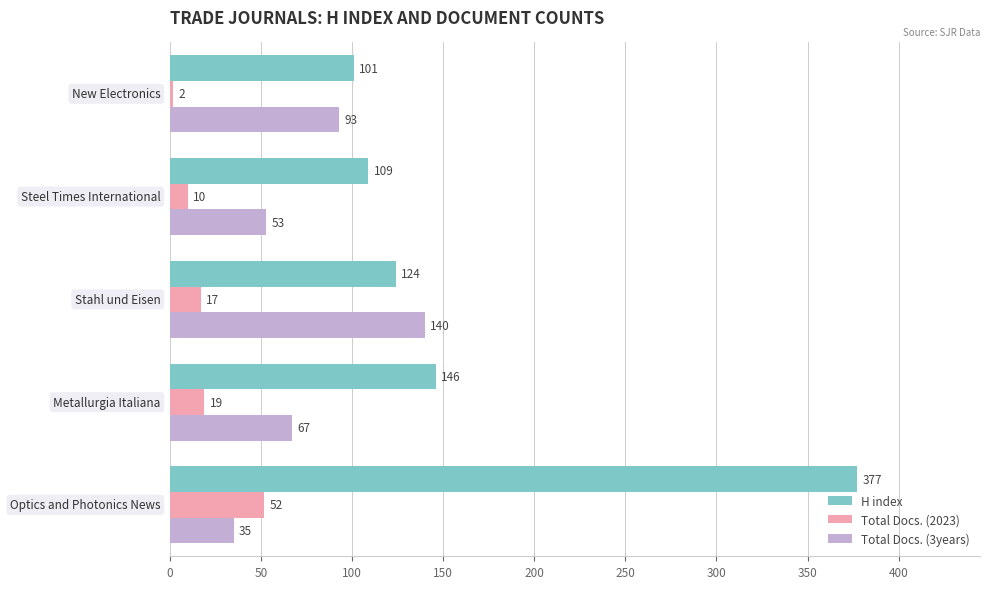

What is the maximum value for Total Docs. (3years)?

140